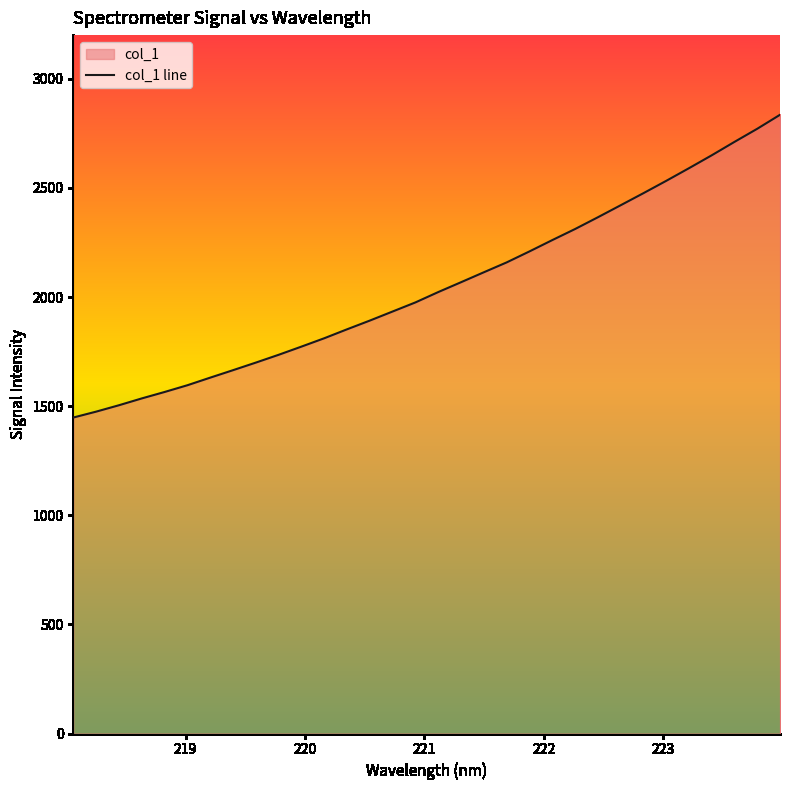

What is the greatest value displayed?

2834.9